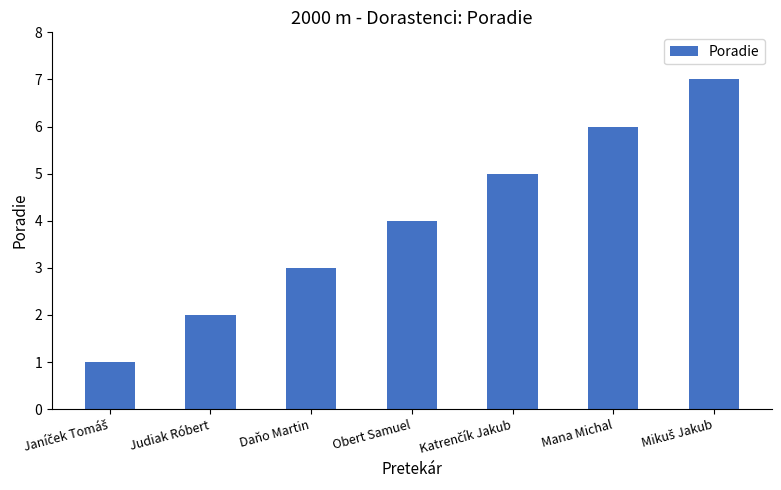

What is the value of the 6th bar from the left?

6